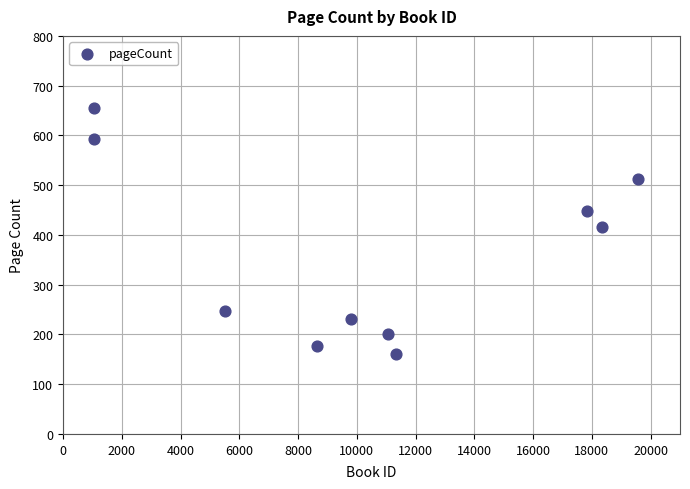

What is the average X value?

10427